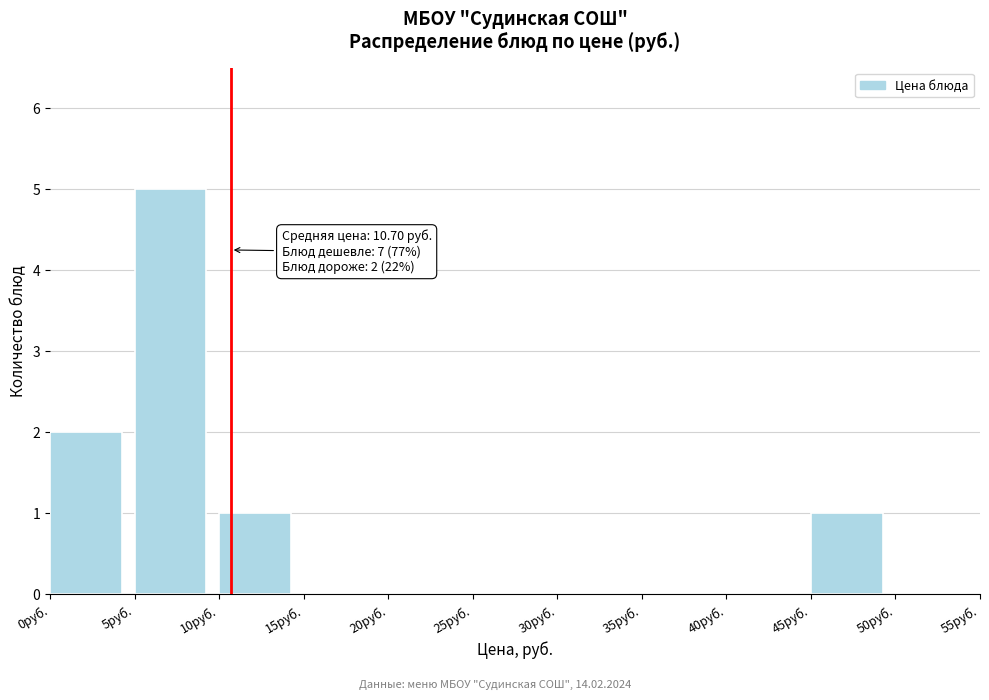

Over which range of the x-axis is the bar tallest?

5 to 10